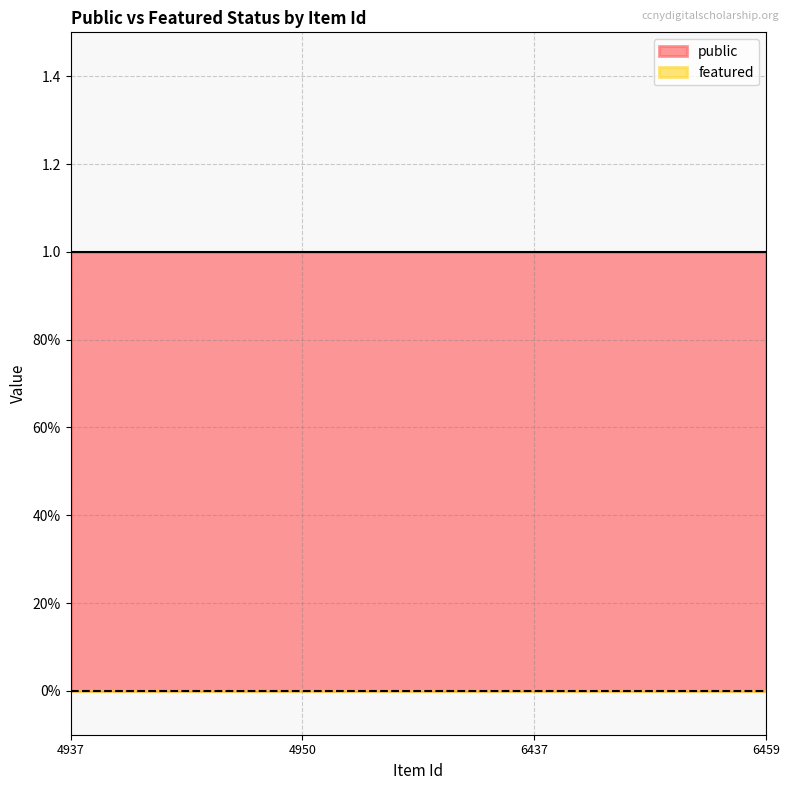

Does the chart have visible grid lines?

Yes